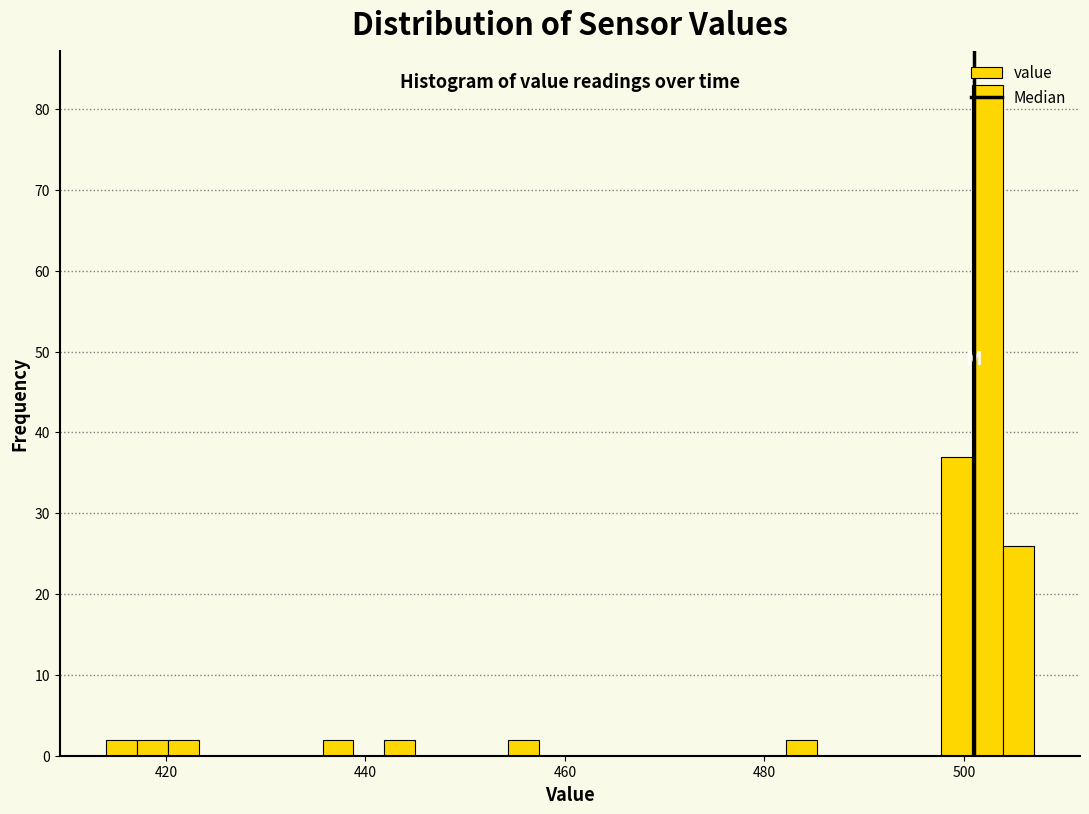

Around what value on the x-axis is the tallest bar? Give the approximate position of its centre, as read against the axis.

502